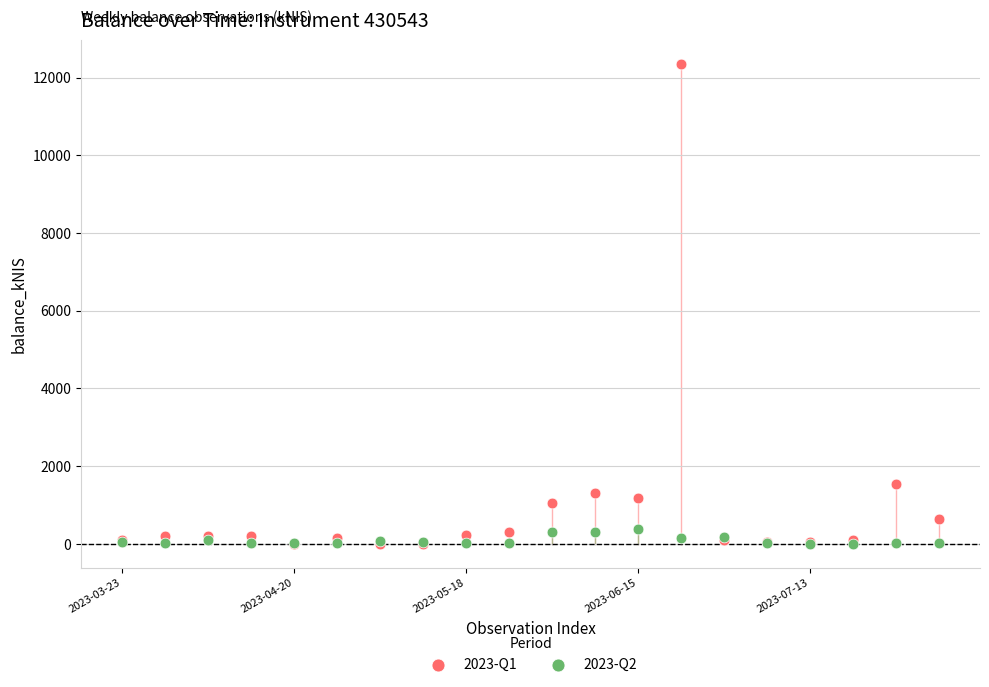

Across all series, what Y value is closest to 6168?

1536.4